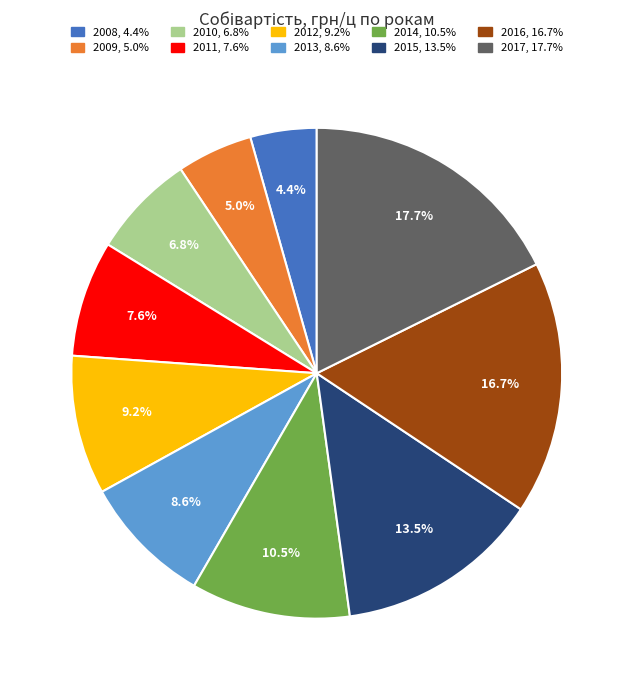

Between 2017 and 2013, which is larger?

2017